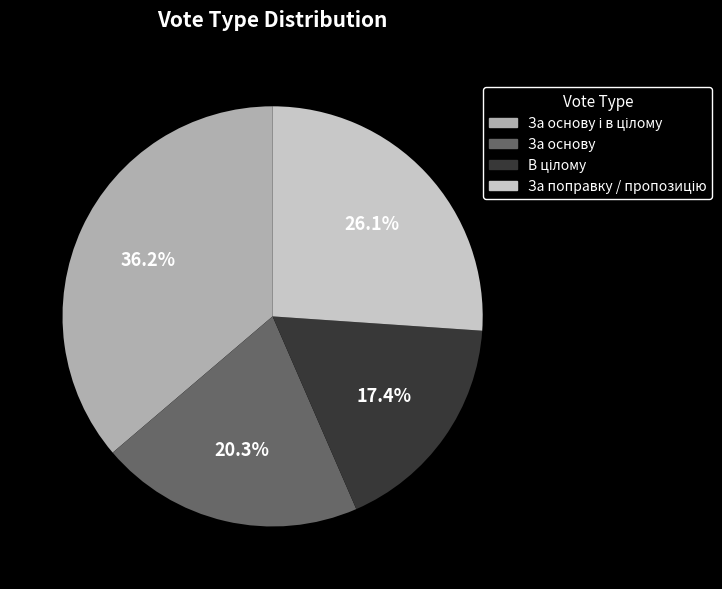

Is there any slice that represents more than half of the pie?

No